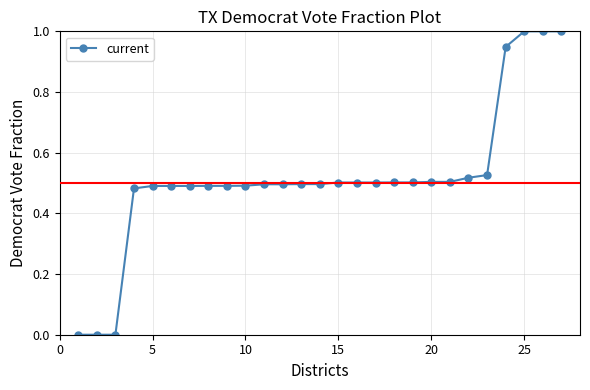

What is the difference between the maximum and minimum values?

1.0